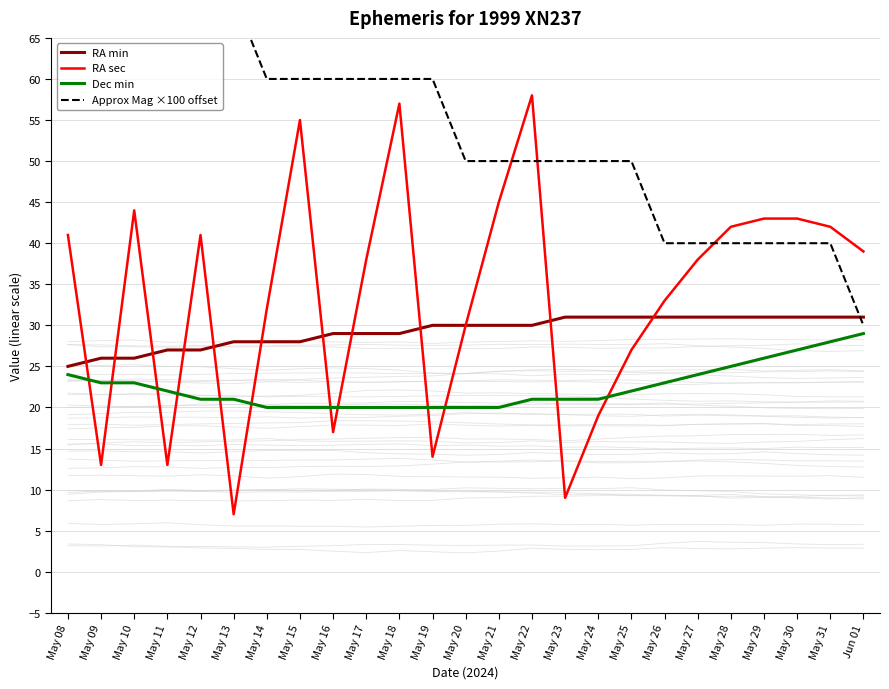

After their last crossing, which series has the higher values: Dec min or RA sec?

RA sec